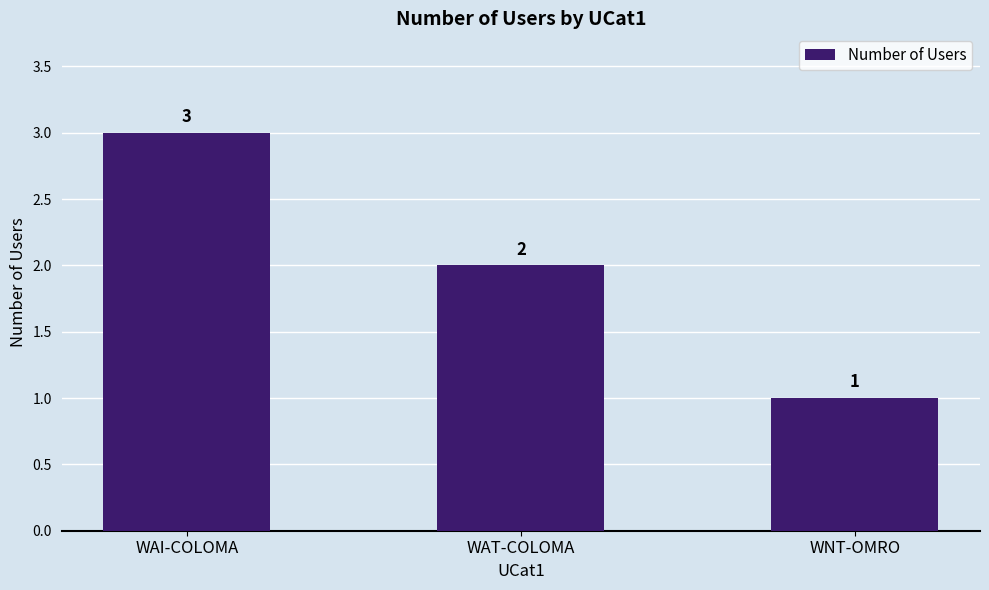

How many values are between 1 and 3?

3